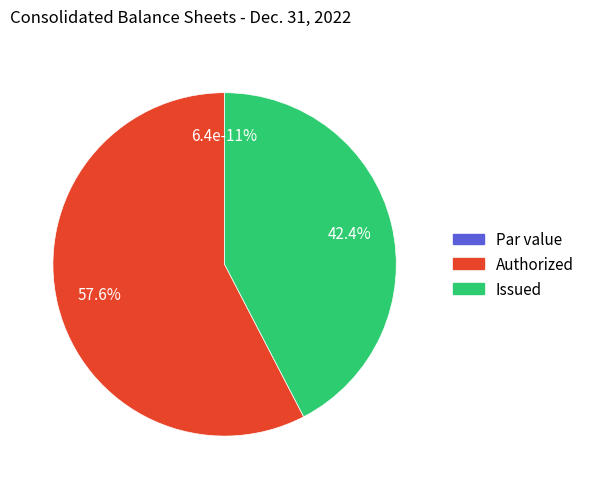

To the nearest percent, what is the average slice percentage?

33%